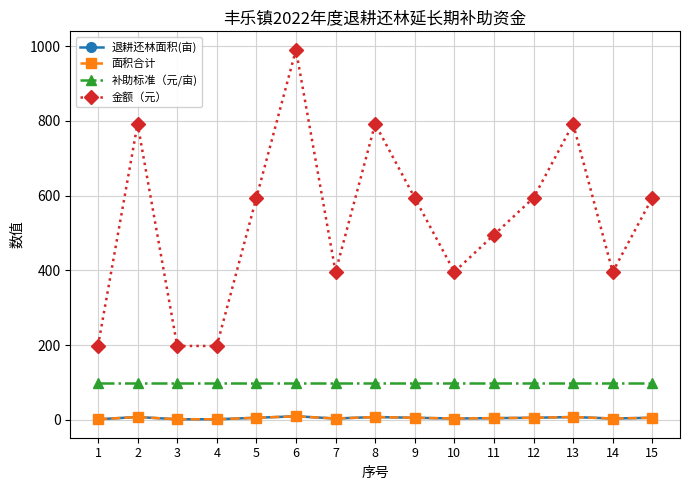

True or false: 面积合计 has a value of 7.9 at 8.

True